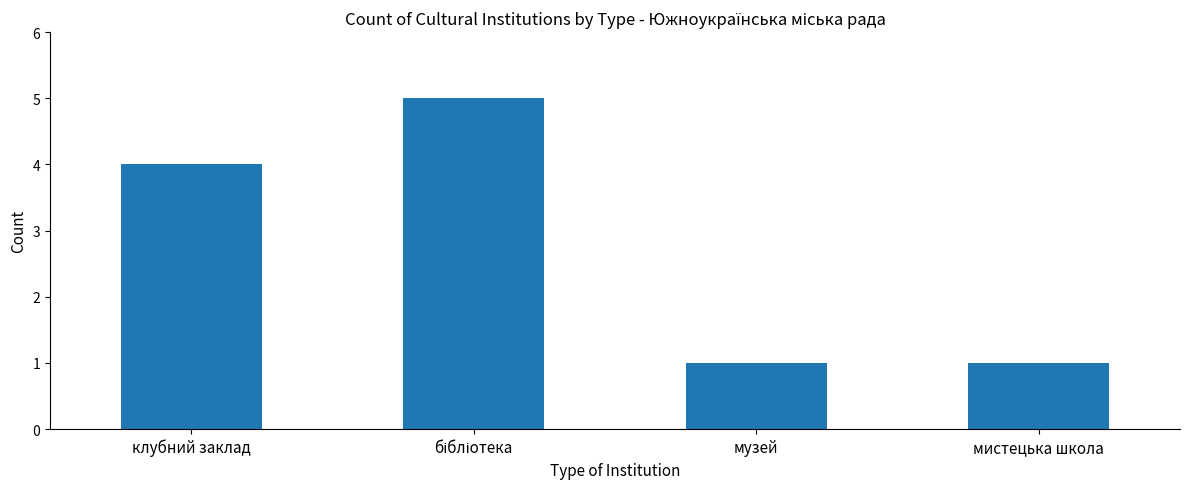

What is the greatest value displayed?

5